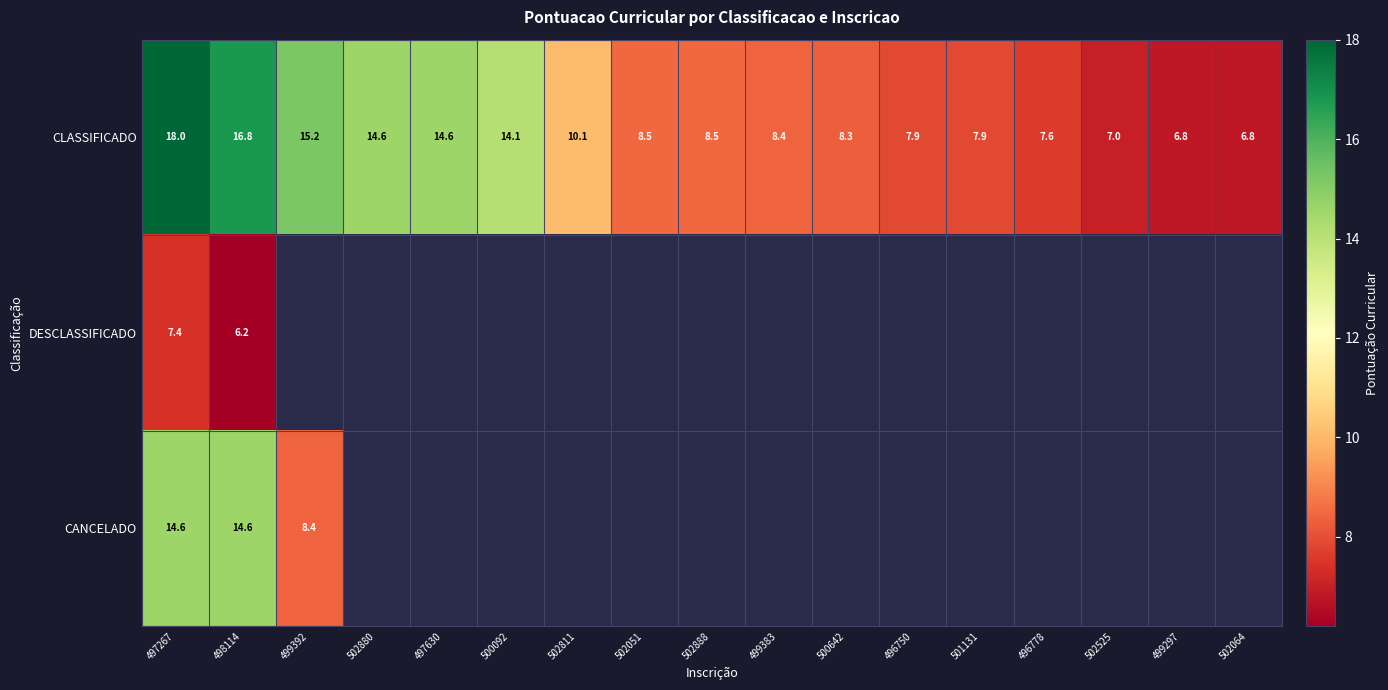

The value of CLASSIFICADO at 498114 is 16.8. True or false?

True